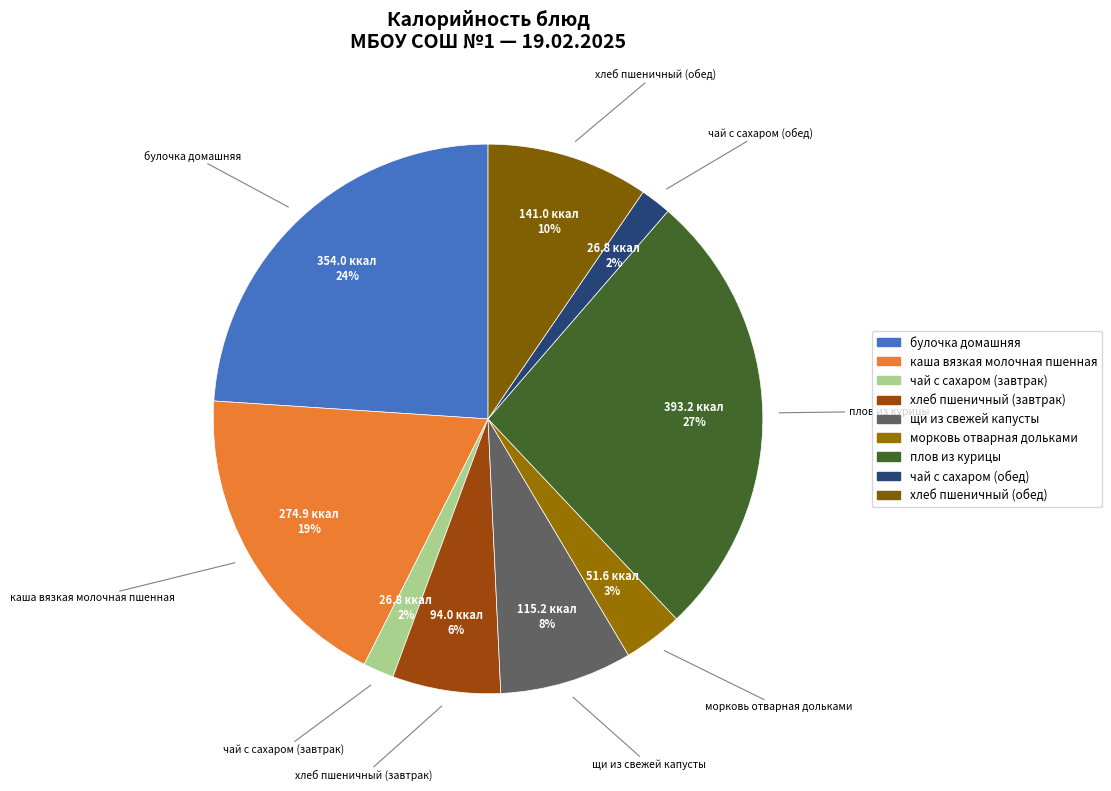

What is the largest slice in the pie chart?

плов из курицы